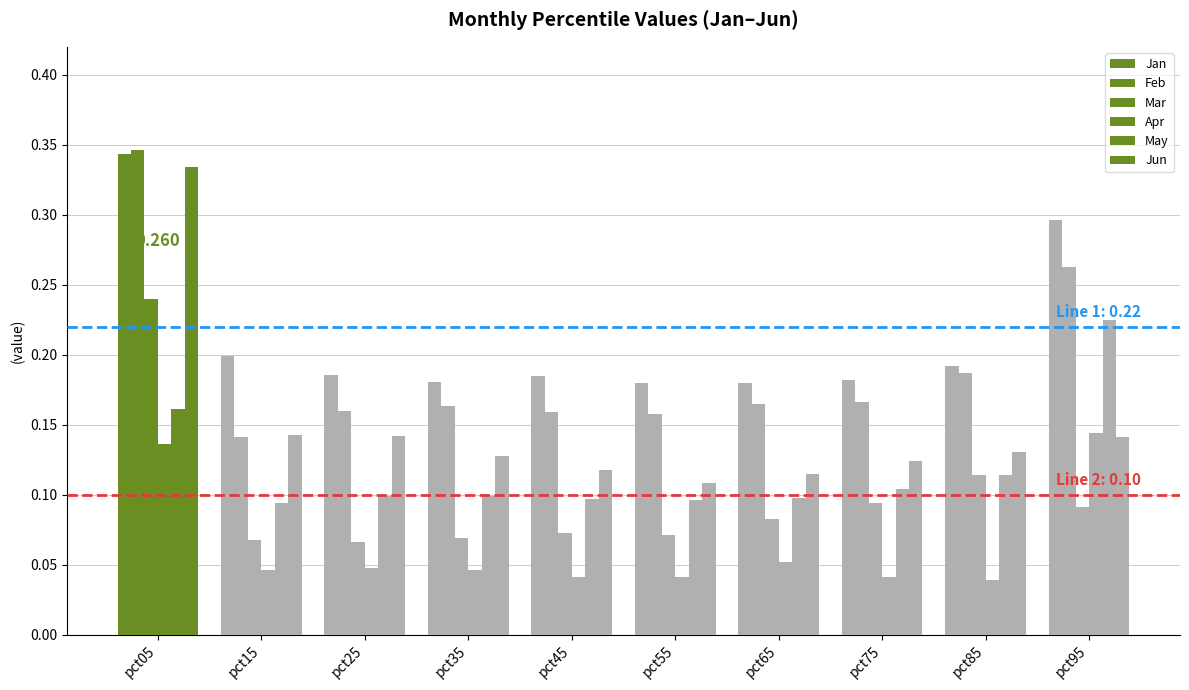

How many Mar values are between 0 and 1?

10